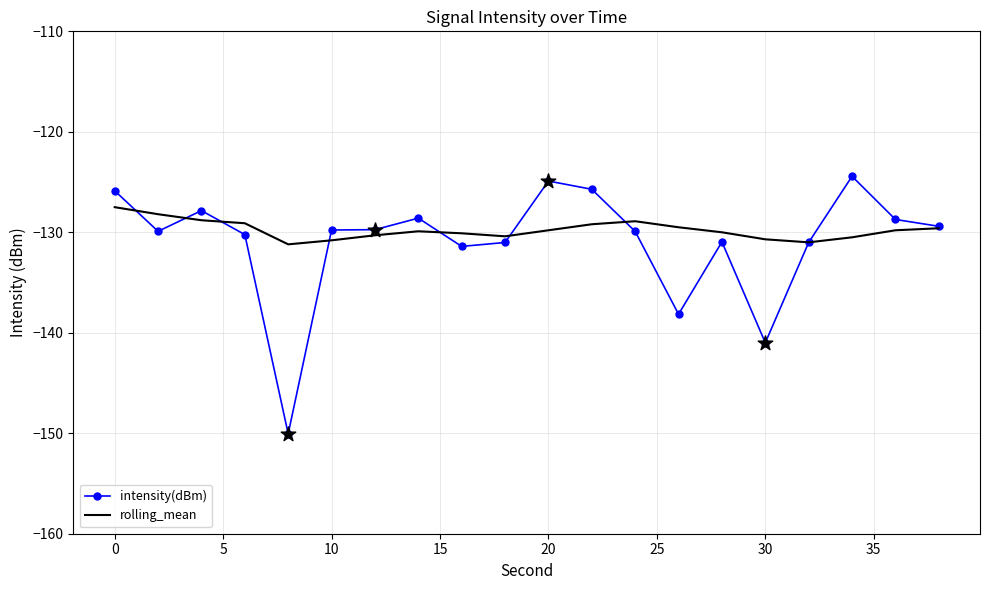

What are all the series names shown in the legend?

intensity(dBm), rolling_mean